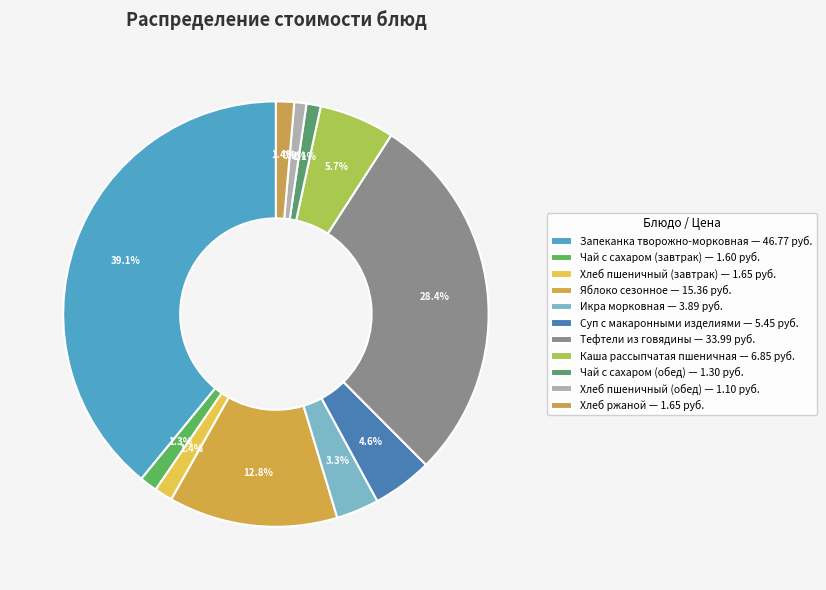

What is the change in value from Суп с макаронными изделиями to Хлеб пшеничный (обед)?

-4.3